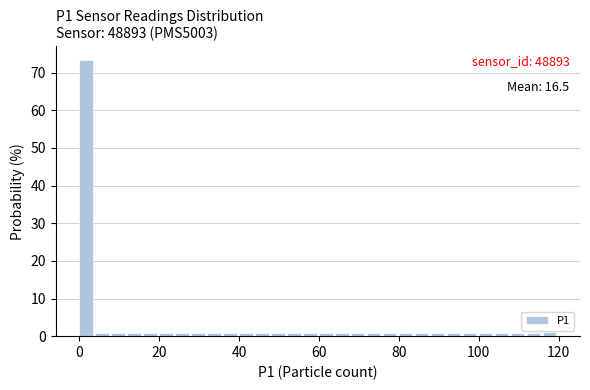

Around what value on the x-axis is the tallest bar? Give the approximate position of its centre, as read against the axis.

2